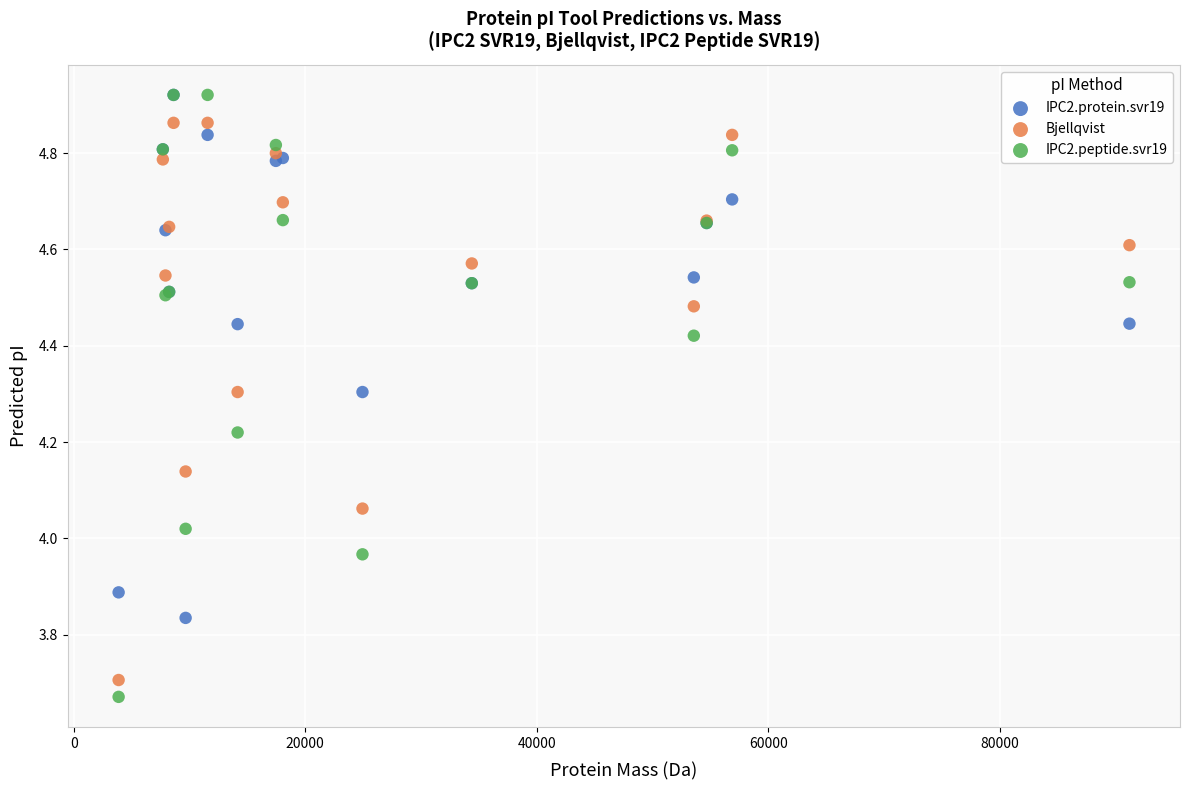

Which series has the widest spread of Y values?

IPC2.peptide.svr19